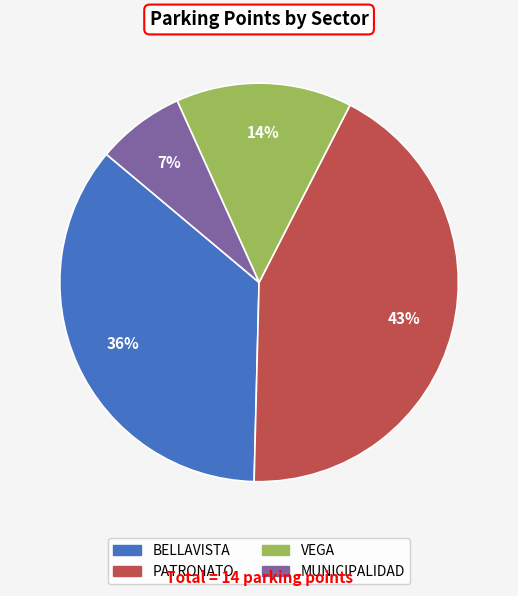

Rank the categories by value from highest to lowest.

PATRONATO, BELLAVISTA, VEGA, MUNICIPALIDAD